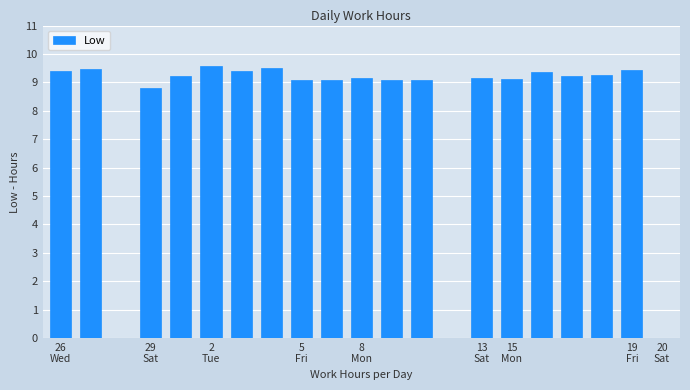

What is the greatest value displayed?

9.6